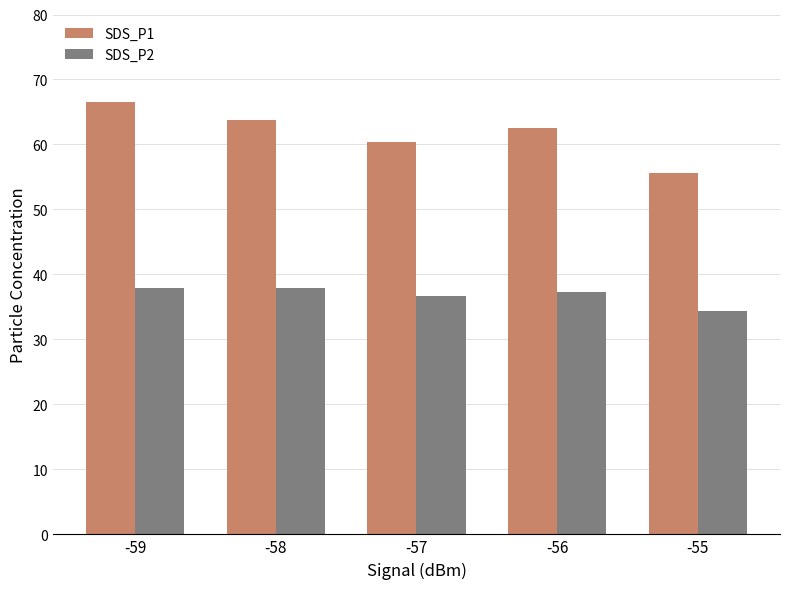

How many groups of bars are there?

5